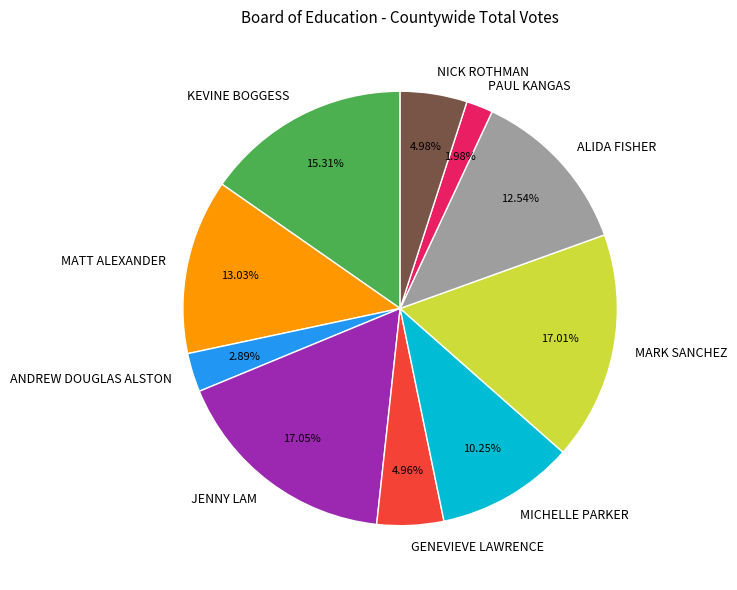

Which category has the smallest portion of the pie?

PAUL KANGAS